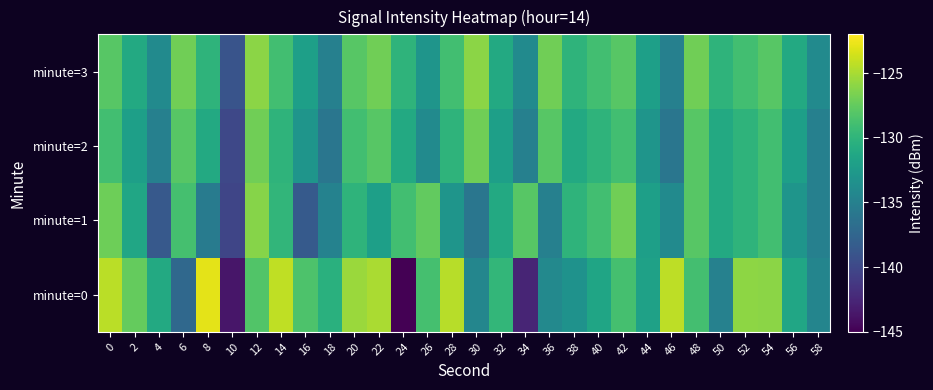

What is the greatest value displayed?

-122.9